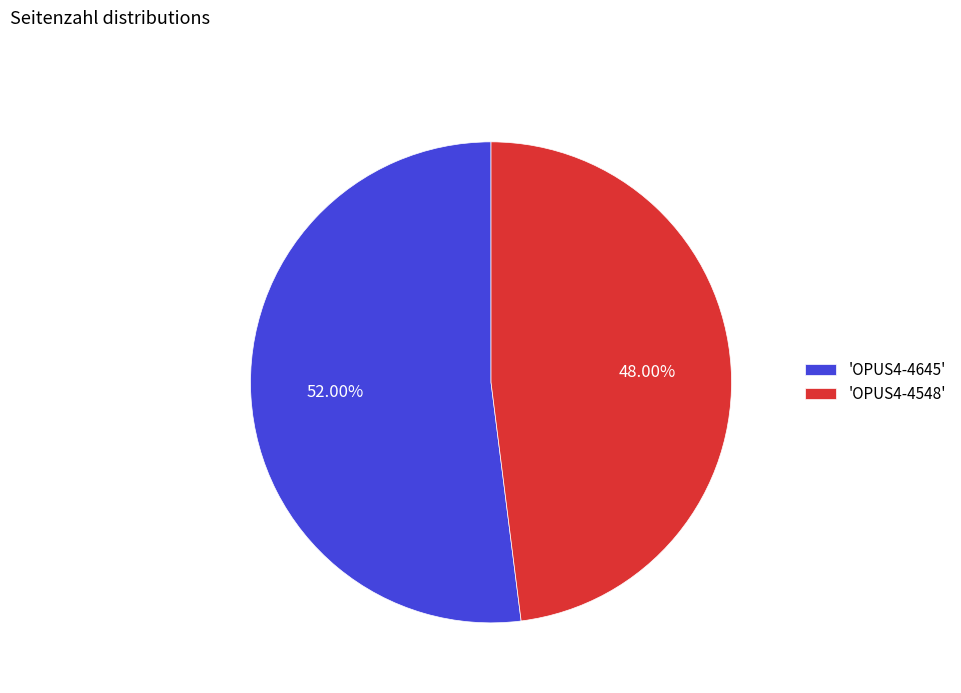

Between 'OPUS4-4548' and 'OPUS4-4645', which is larger?

'OPUS4-4645'